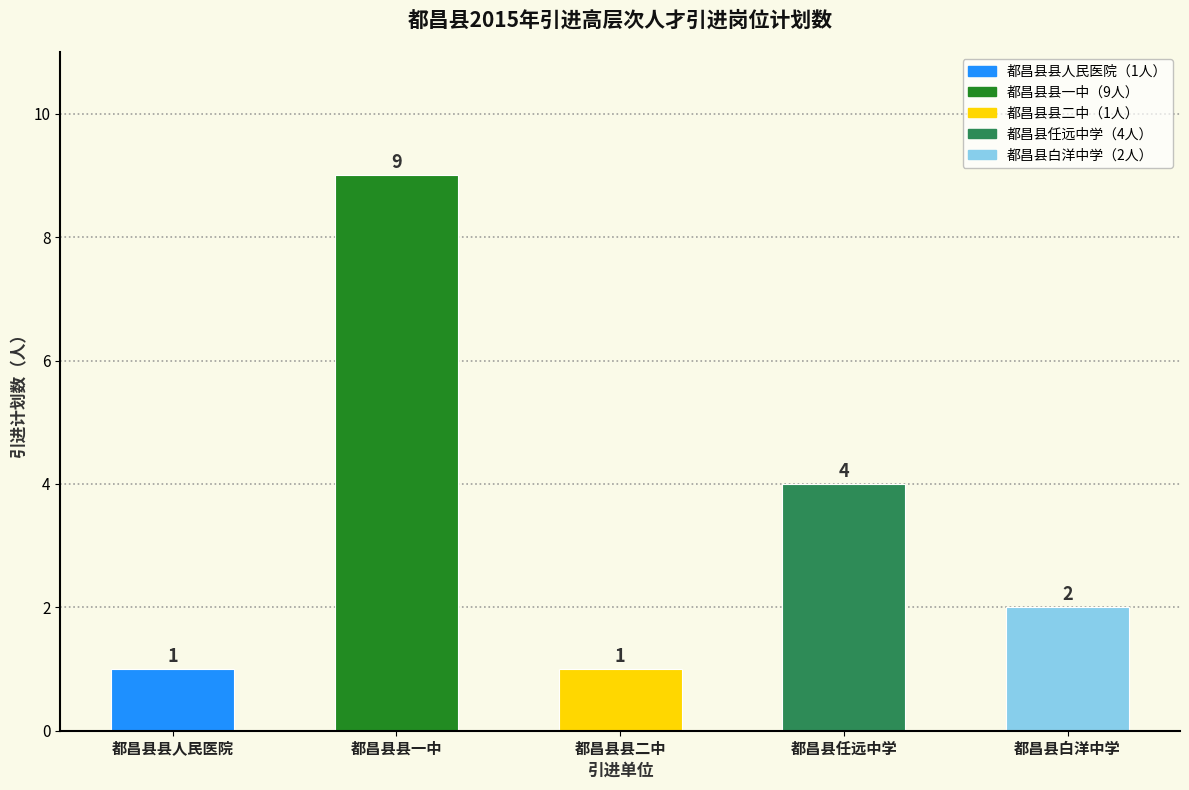

The chart shows a value of 1 at 都昌县县人民医院. True or false?

True